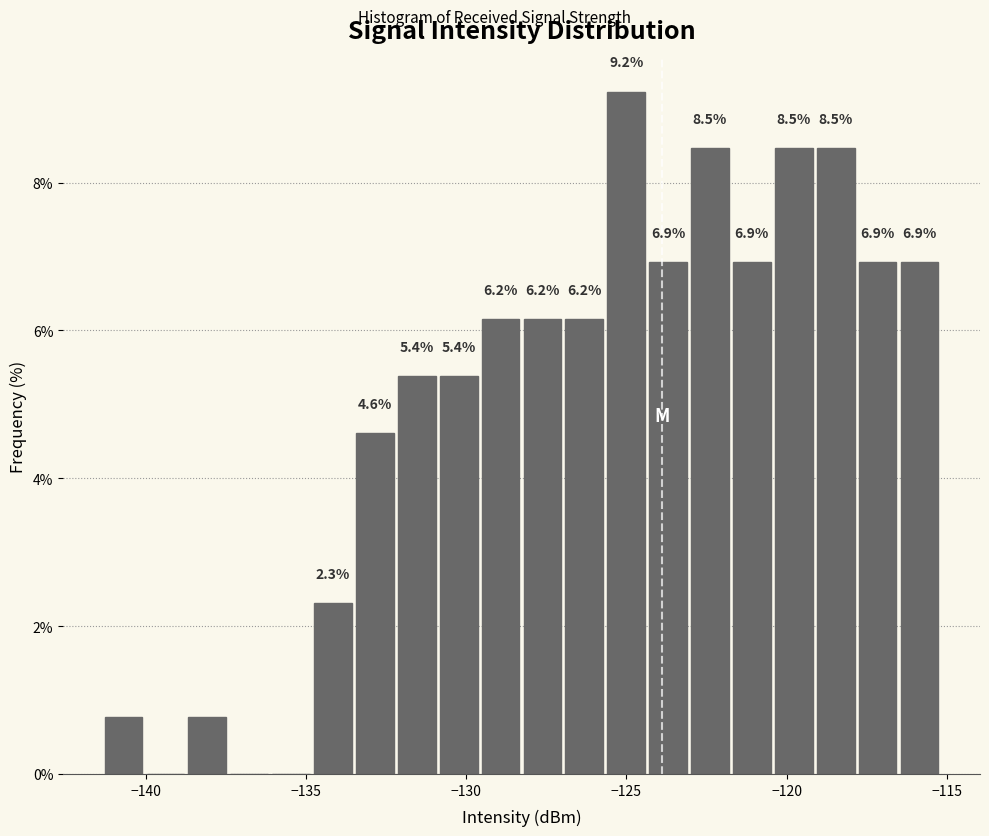

Around what value on the x-axis is the tallest bar? Give the approximate position of its centre, as read against the axis.

-125.0